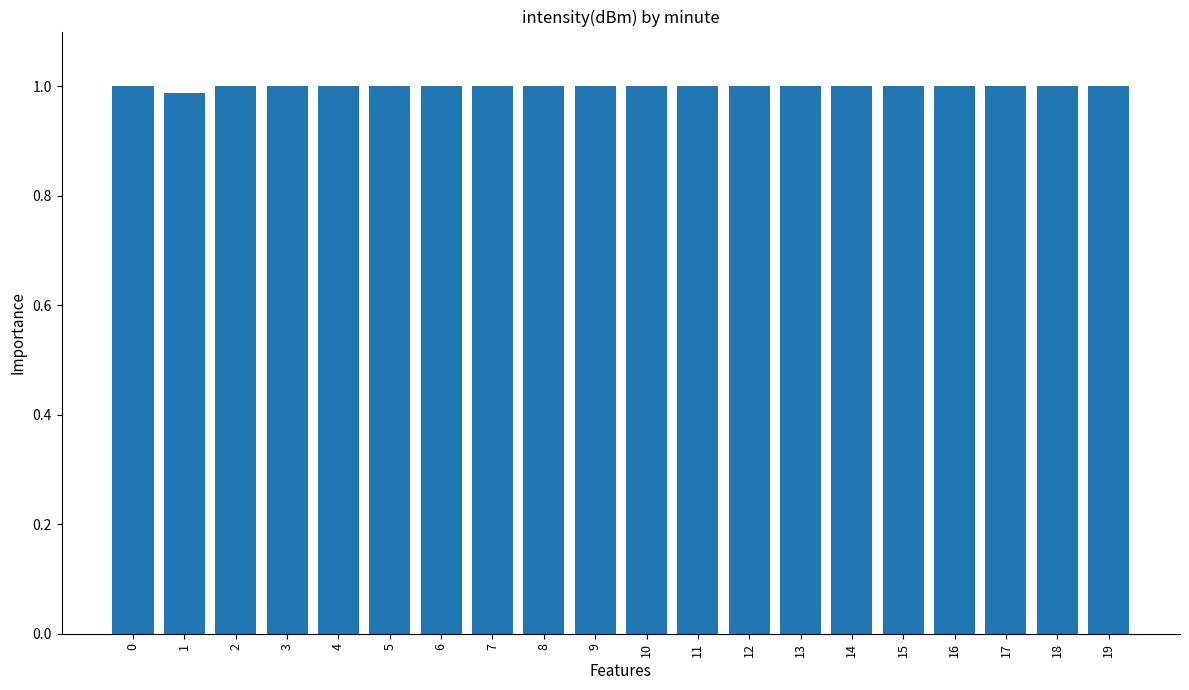

What is the sum of all values?

20.0